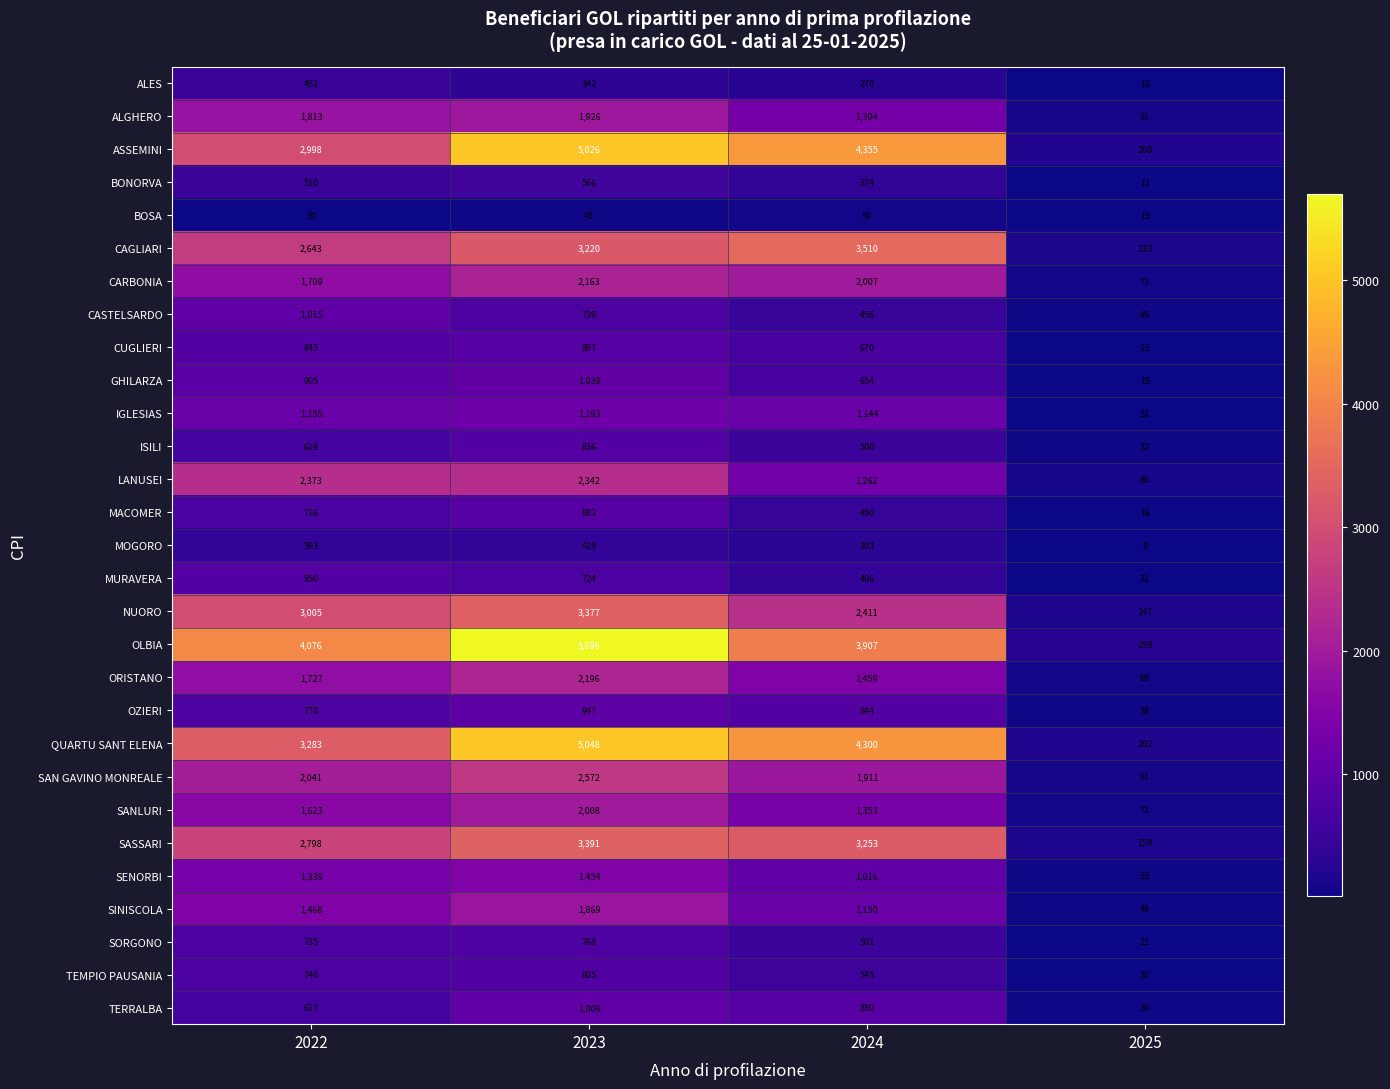

True or false: ALGHERO has a value of 1926 at 2023.

True